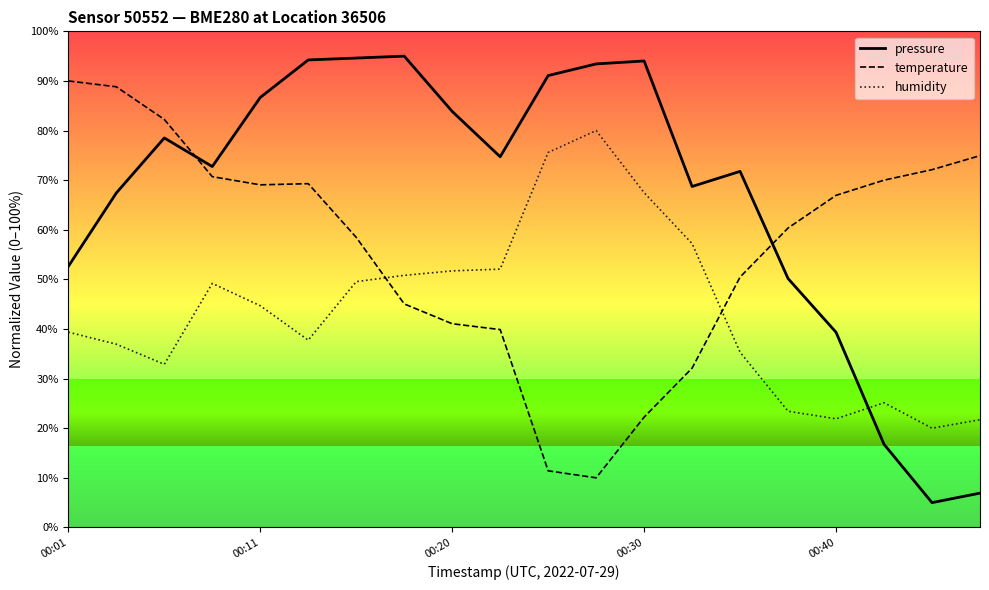

True or false: temperature has more than 2 points higher than both neighbors.

False